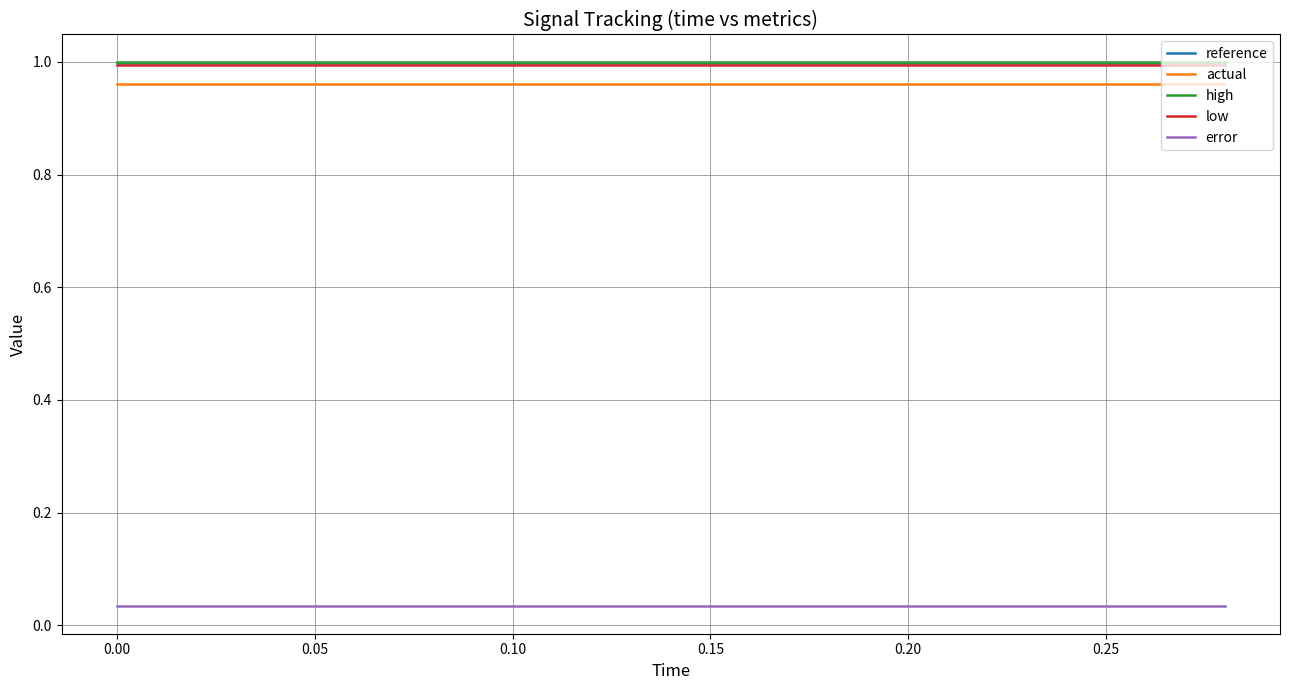

How many series are shown in this chart?

5